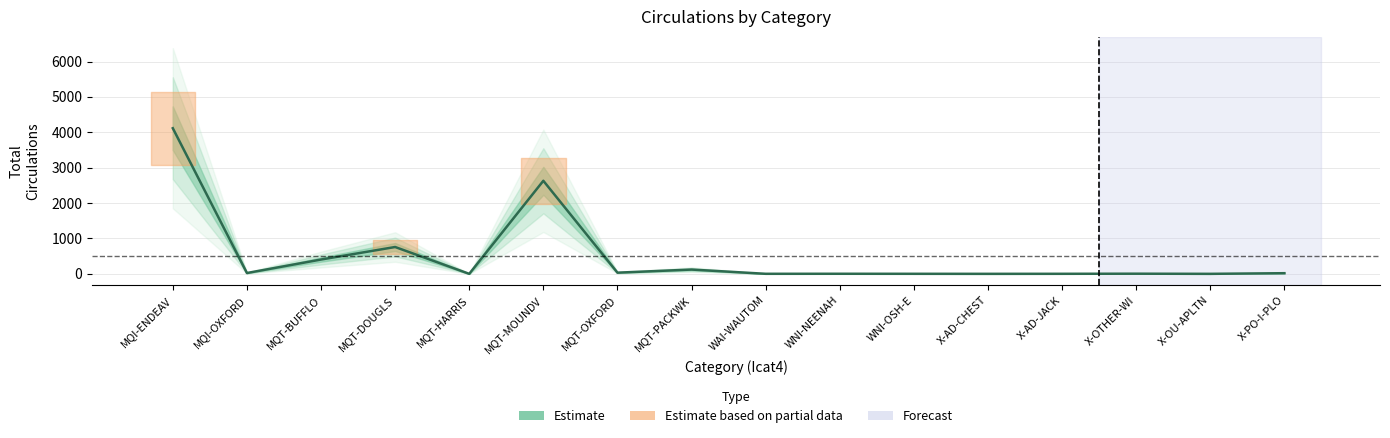

Which label corresponds to the smallest value in the chart?

MQT-HARRIS